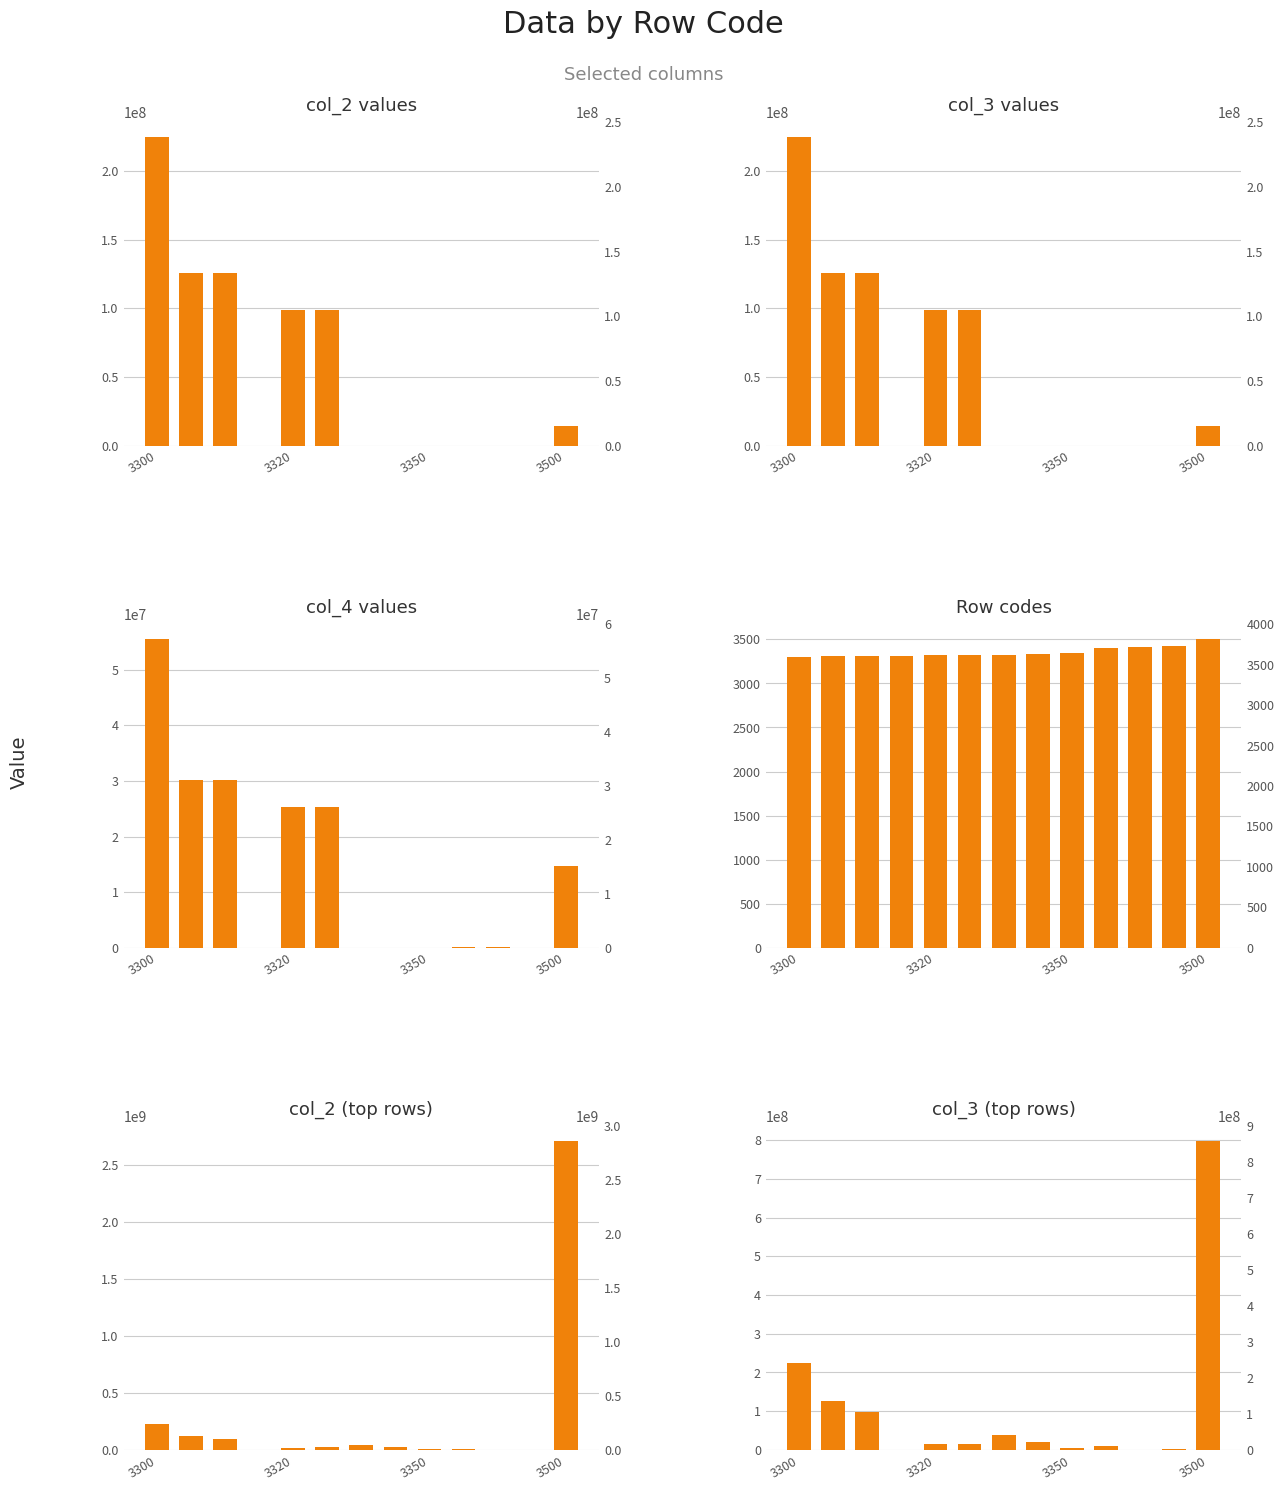

How many values in the Panel A series exceed 71663?

6